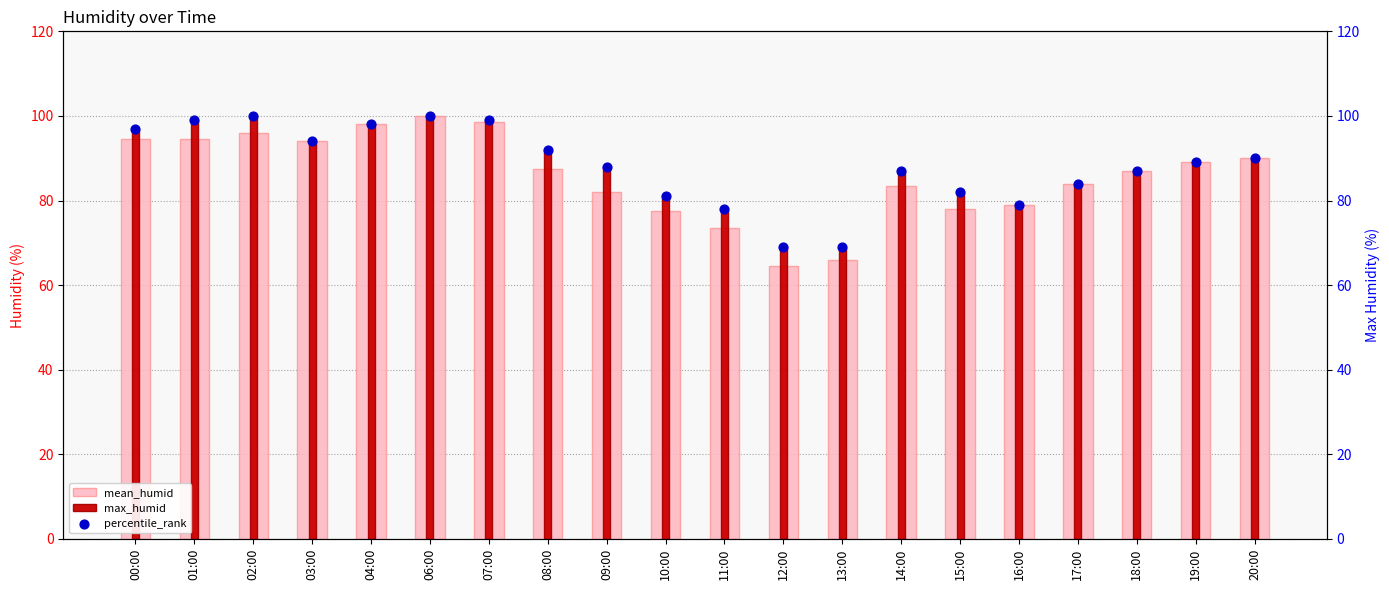

Which series has the widest spread of Y values?

mean_humid